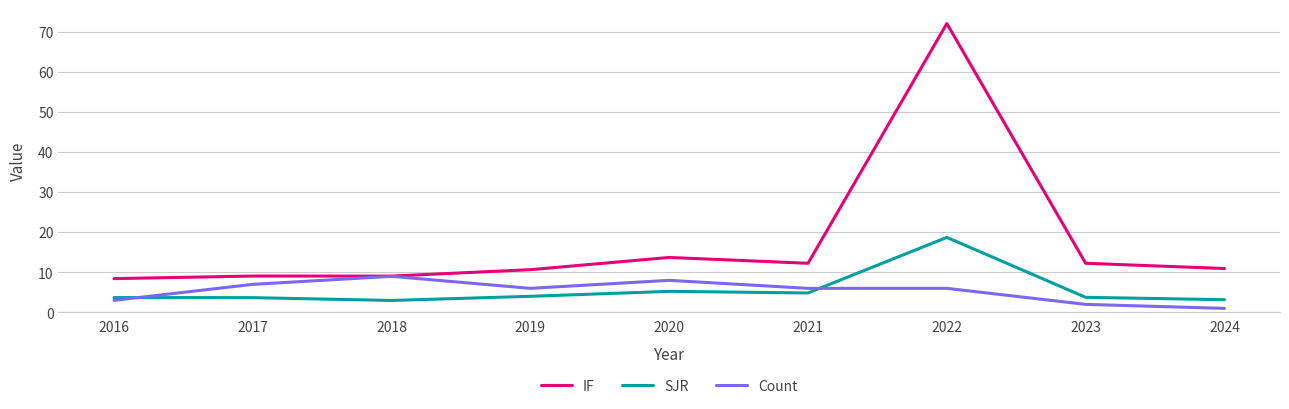

What is the difference between the second highest and second lowest values in the Count series?

6.0